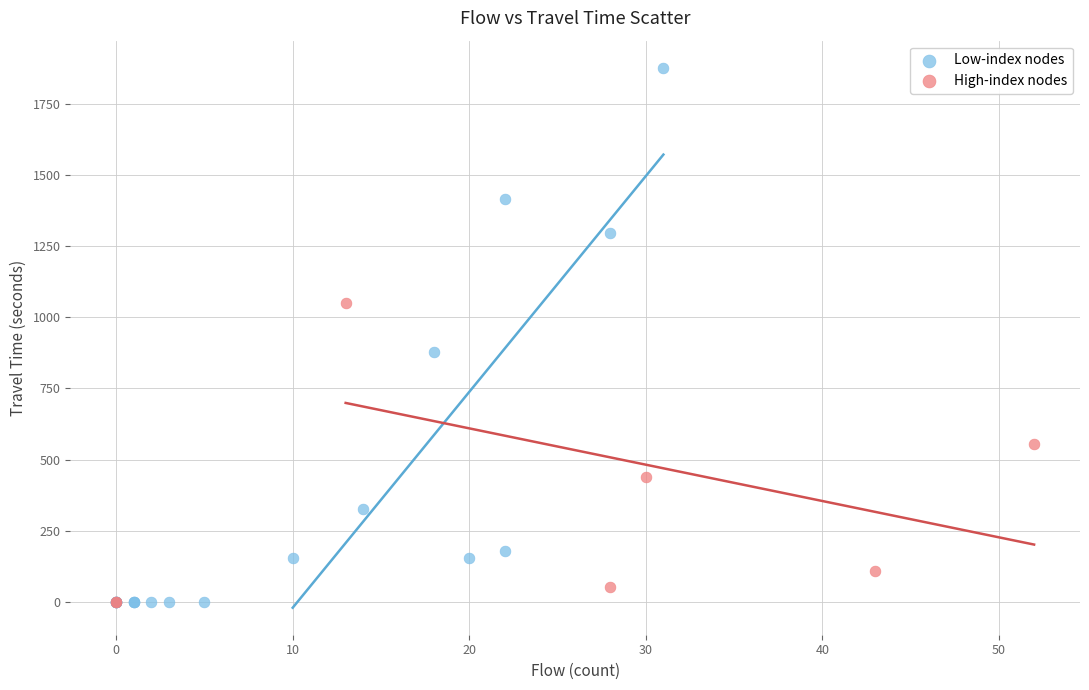

Which series has the largest Y range (max minus min)?

Low-index nodes